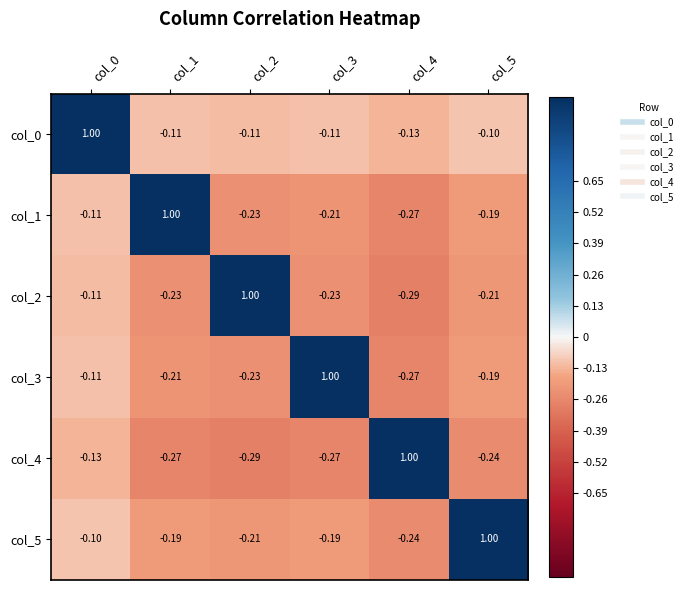

Is the value of col_3 at col_0 greater than the value of col_4 at col_5?

Yes